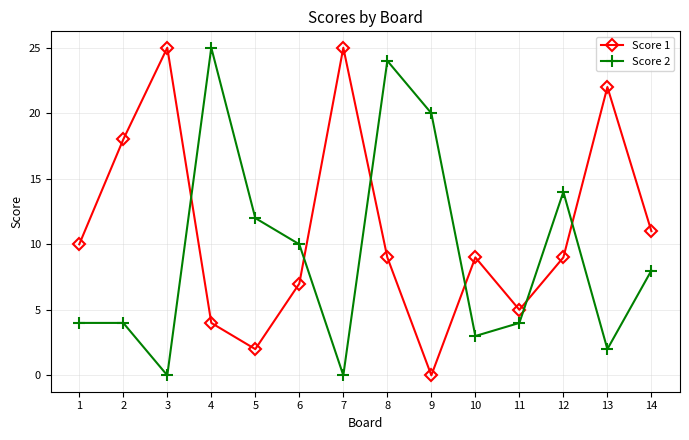

Reading right to left, transcribe all the data shown in this chart.

Score 1: 14=11	13=22	12=9	11=5	10=9	9=0	8=9	7=25	6=7	5=2	4=4	3=25	2=18	1=10
Score 2: 14=8	13=2	12=14	11=4	10=3	9=20	8=24	7=0	6=10	5=12	4=25	3=0	2=4	1=4